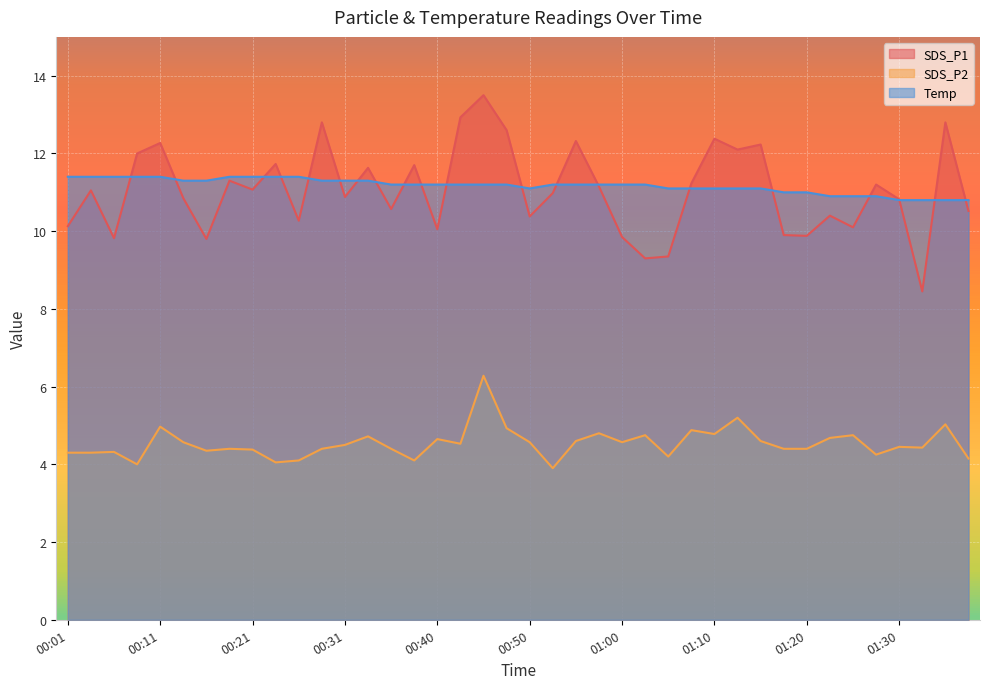

True or false: Temp has more than 2 interior local peaks.

False